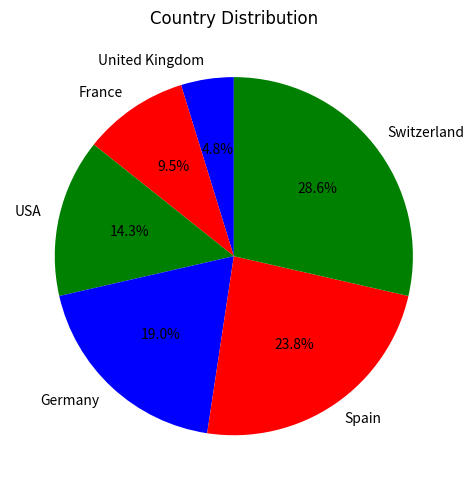

Count the number of slices in the pie.

6